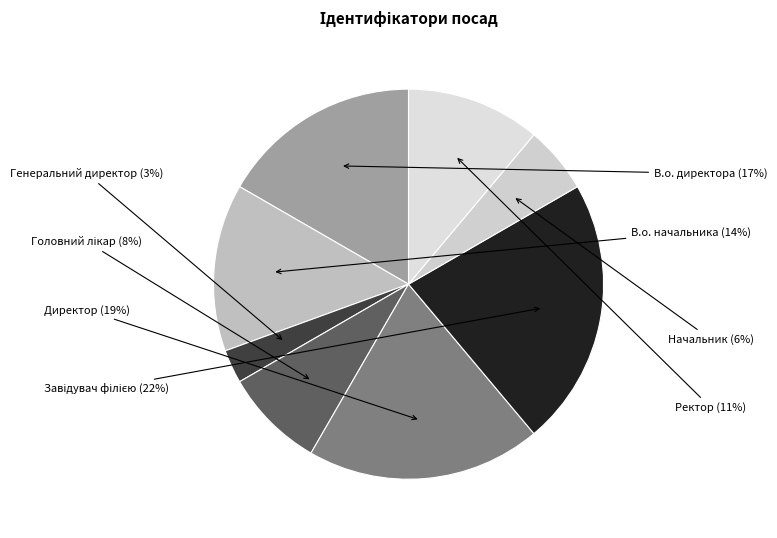

Rank the categories by value from highest to lowest.

Завідувач філією, Директор, В.о. директора, В.о. начальника, Ректор, Головний лікар, Начальник, Генеральний директор